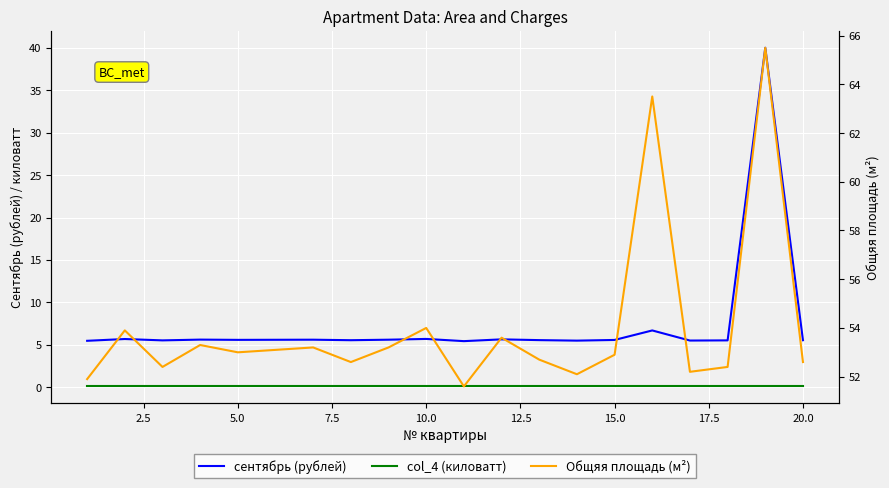

In сентябрь (рублей), how many points are higher than both neighbors (excluding endpoints)?

7